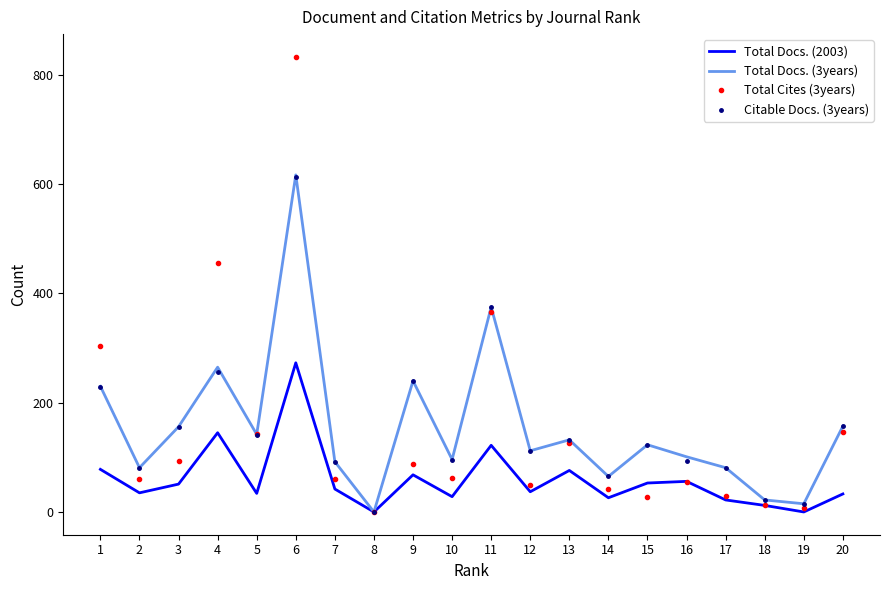

Is the value of Total Docs. (3years) at 10 greater than the value of Total Docs. (2003) at 11?

No